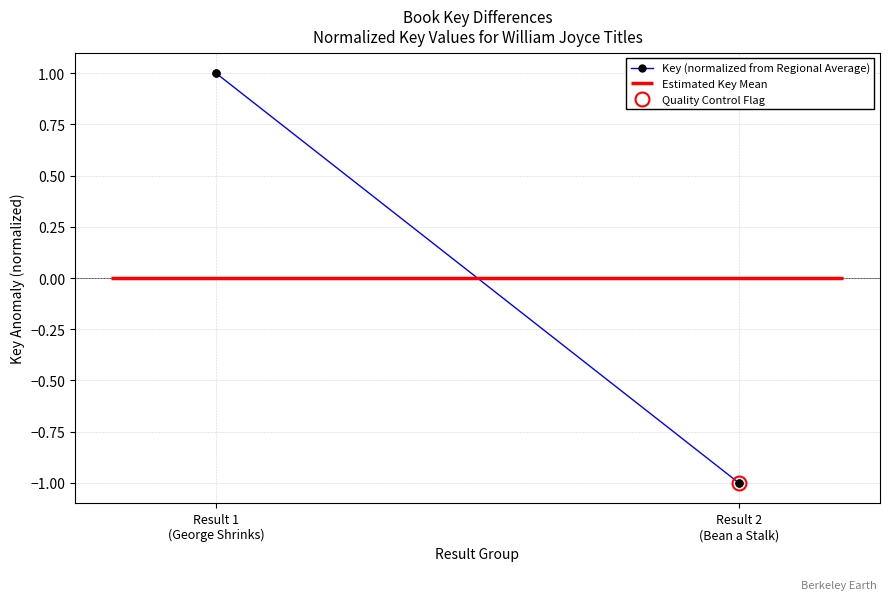

What position from the right is Result 1
(George Shrinks)?

4